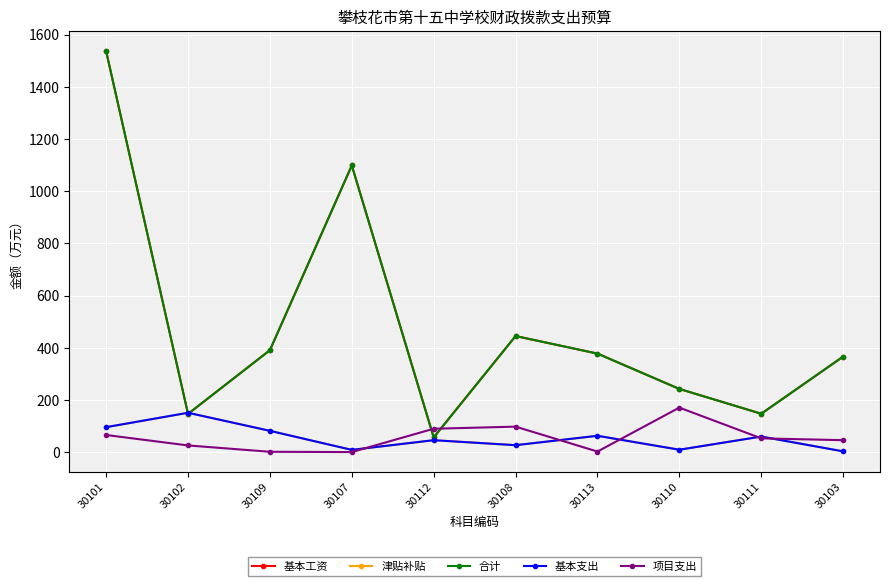

Which series has the largest range (max minus min)?

基本工资